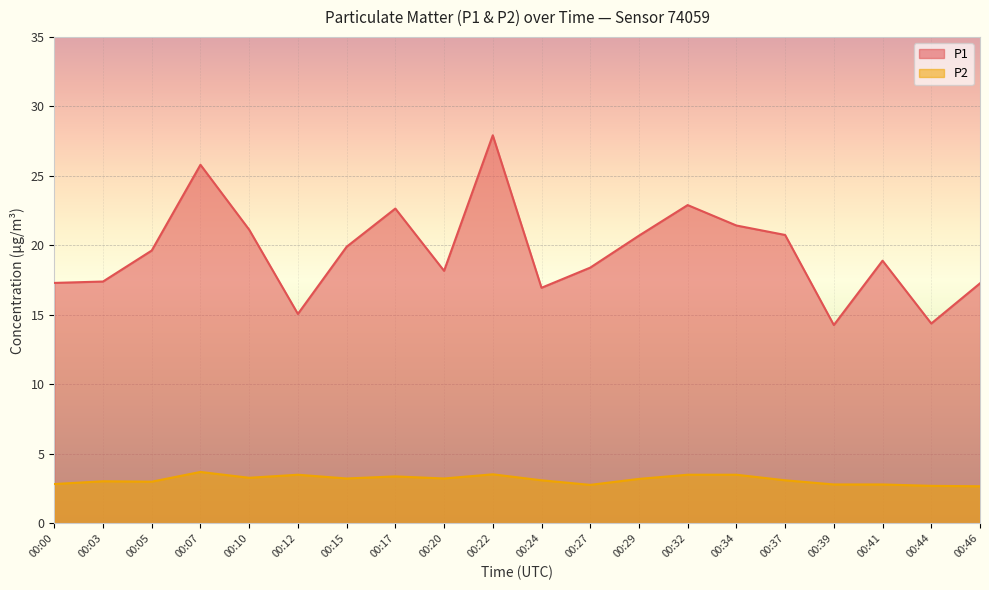

Where is P2 nearest to the value 3?

00:05